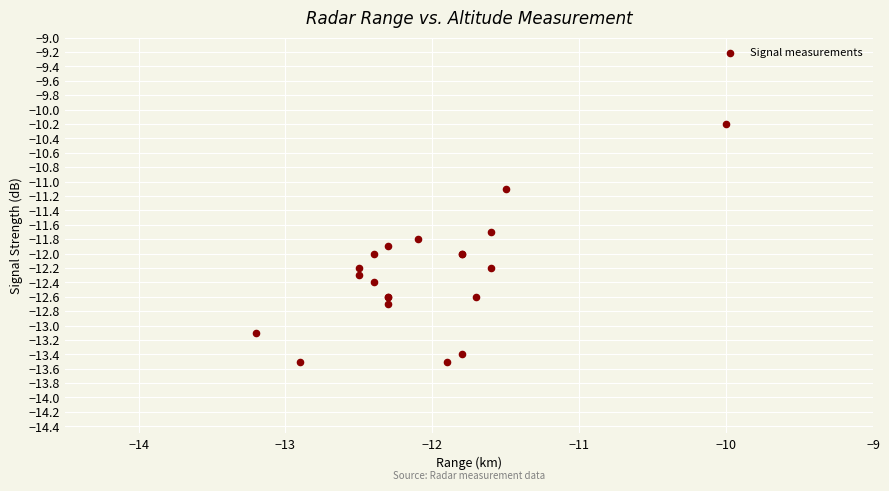

What Y value in the scatter plot is closest to -11?

-11.1